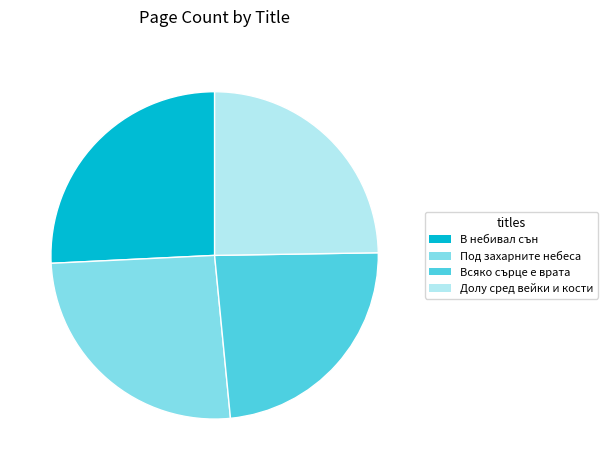

Is there a majority slice in this chart?

No